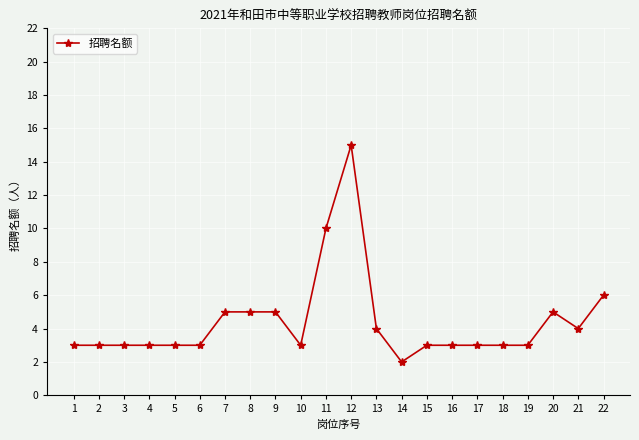

Count the number of categories in the chart.

22